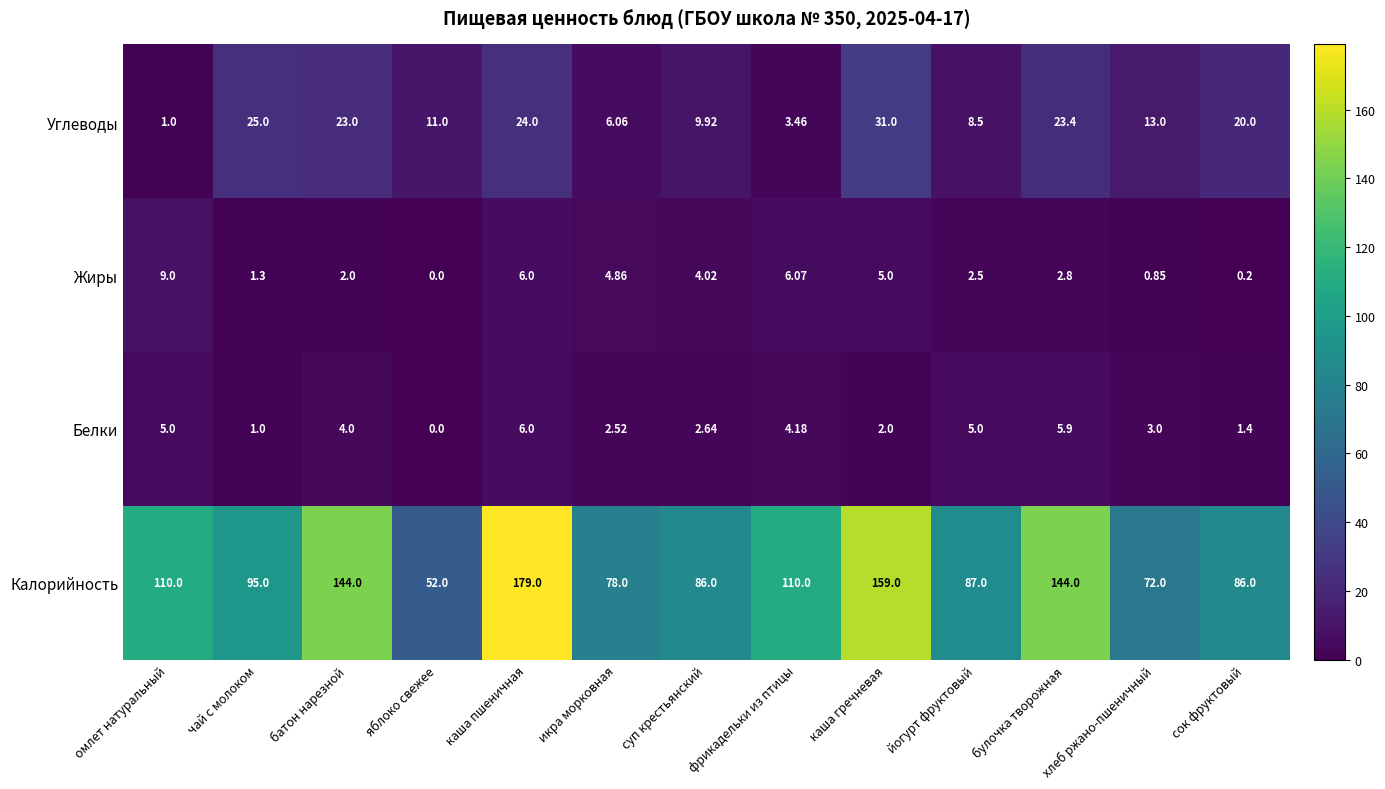

Which series has the largest range (max minus min)?

Калорийность